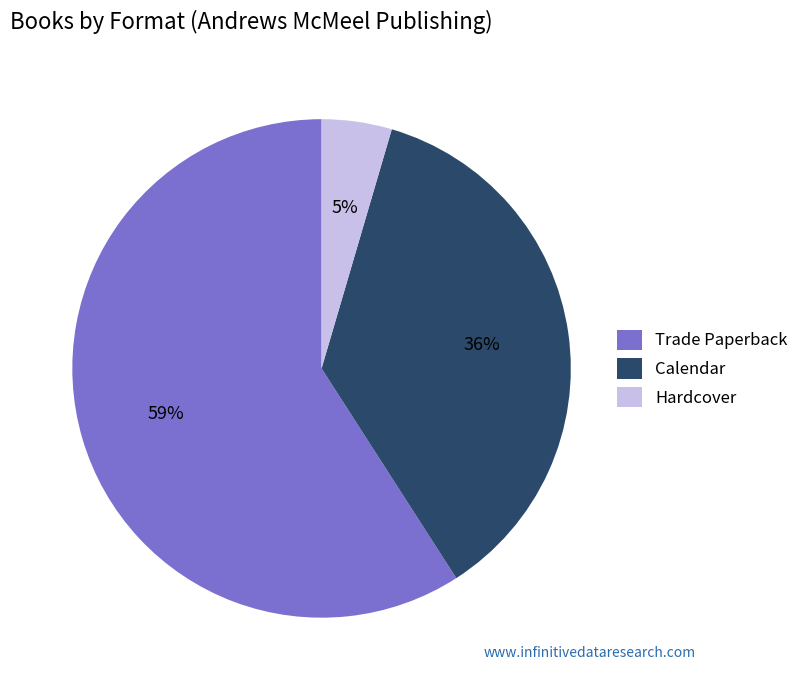

Count the number of slices in the pie.

3